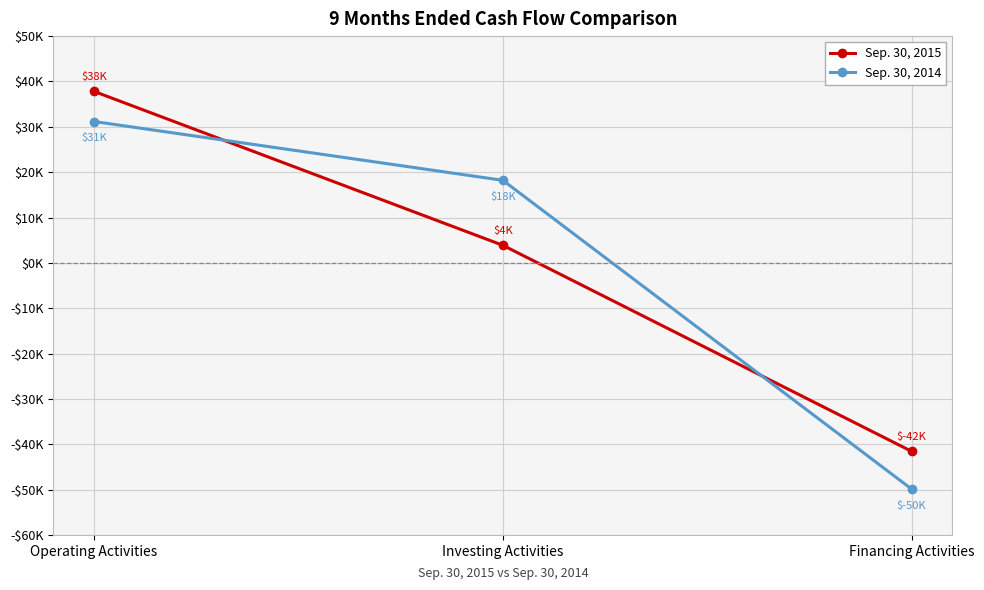

Does the chart have visible grid lines?

Yes